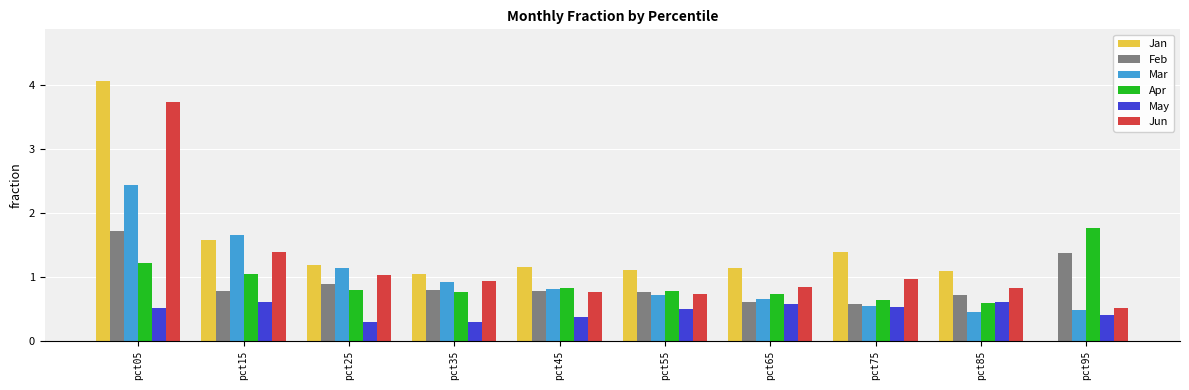

What is the sum of the Mar values at pct25 and pct95?

1.6